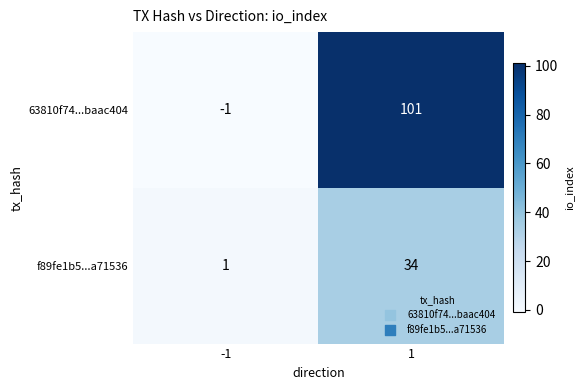

Count the number of categories in the chart.

2